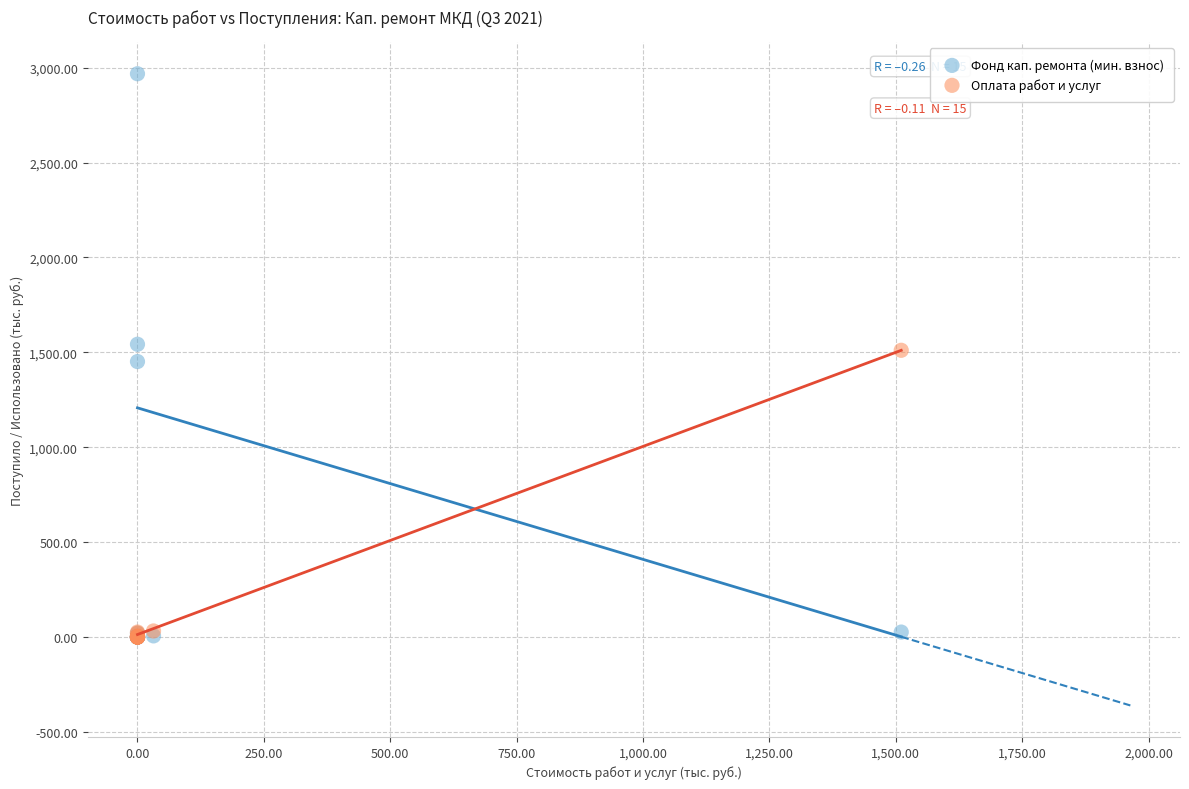

Which series reaches the maximum Y coordinate?

Фонд кап. ремонта (мин. взнос)